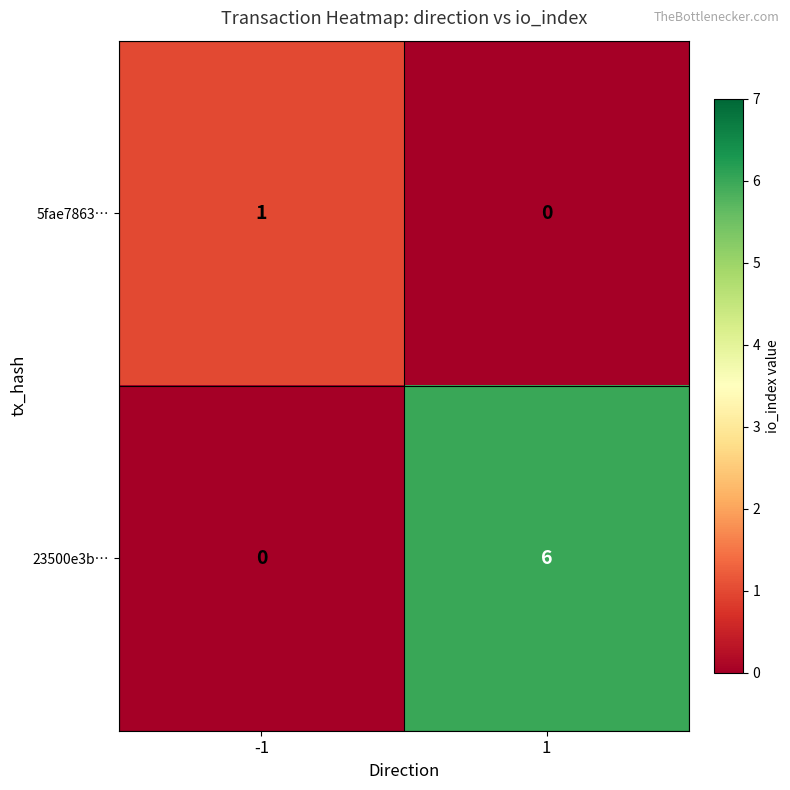

The value of 23500e3b… at -1 is 0. True or false?

True